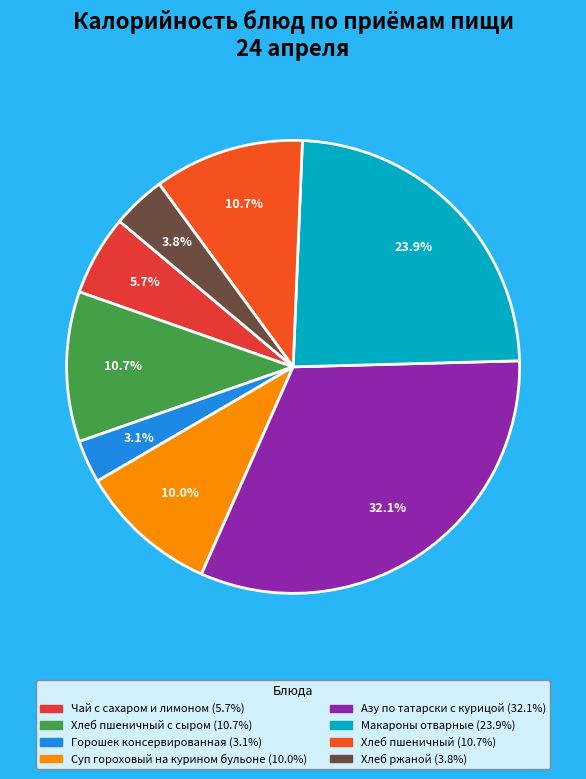

How many slices are in this pie chart?

8